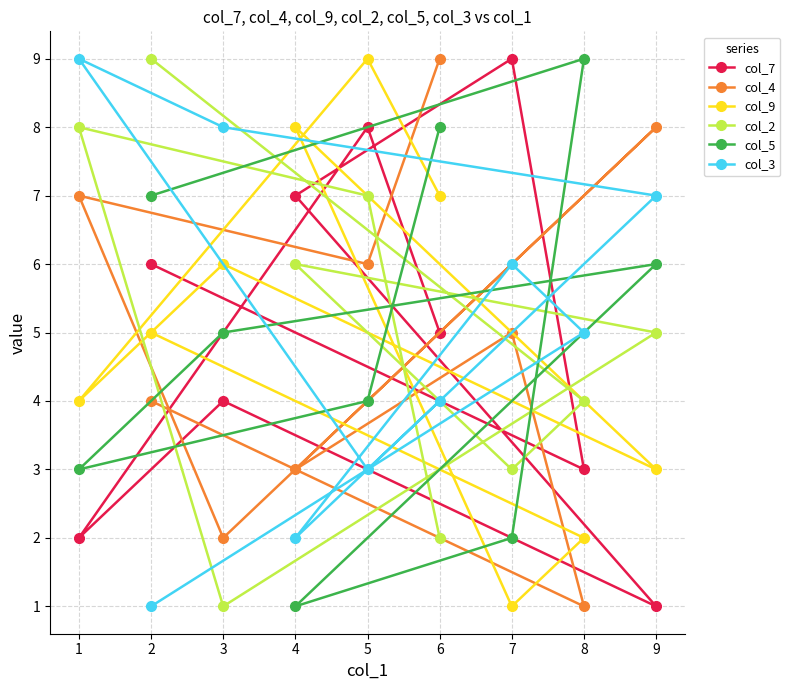

Is the value of col_9 at 8 greater than the value of col_3 at 8?

No